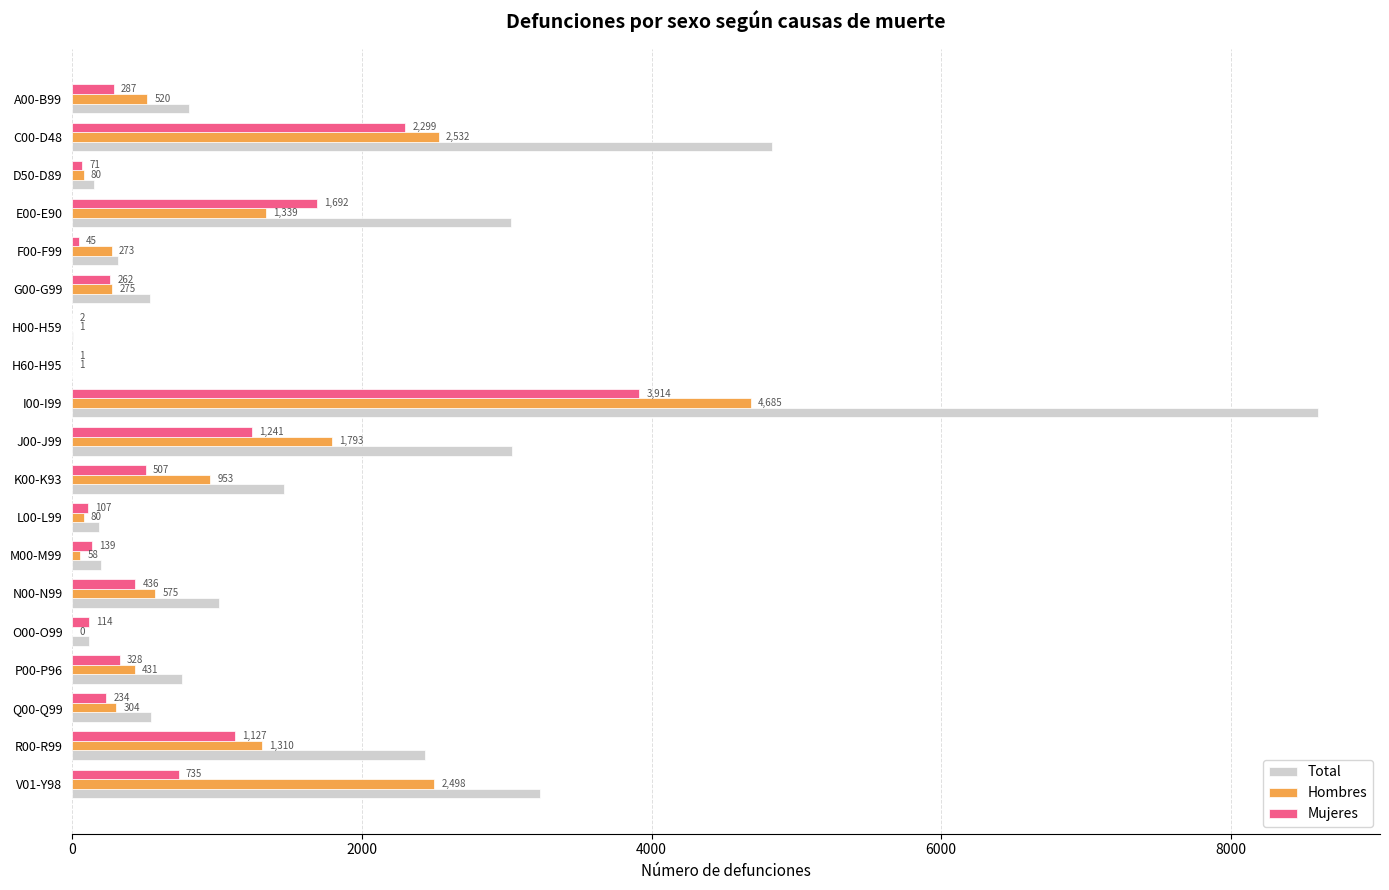

At which category is the sum across all series the highest?

I00-I99